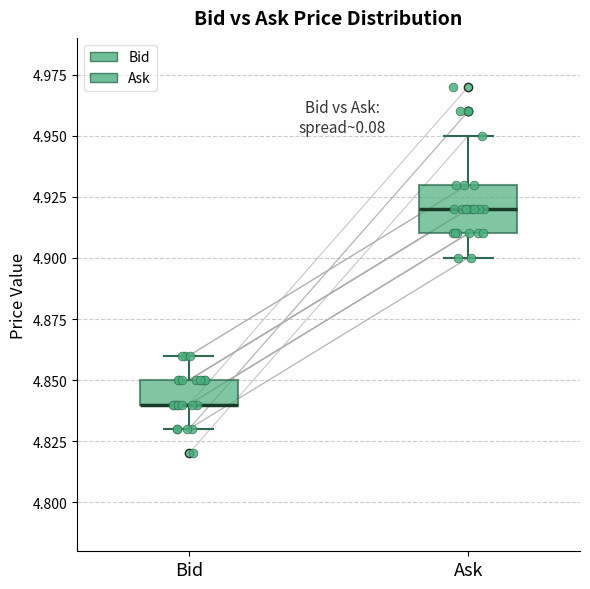

Reading left to right, transcribe this box plot: for each box, give where its median line is, the range the box spans, and where its two whiskers end, as read against the y-axis. The values are not printed on the chart, so give them approximately, as read against the axis.

Bid: median 4.84 (drawn on the box's lower edge), box 4.84 to 4.85, whiskers 4.83 to 4.86
Ask: median 4.92, box 4.91 to 4.93, whiskers 4.90 to 4.95